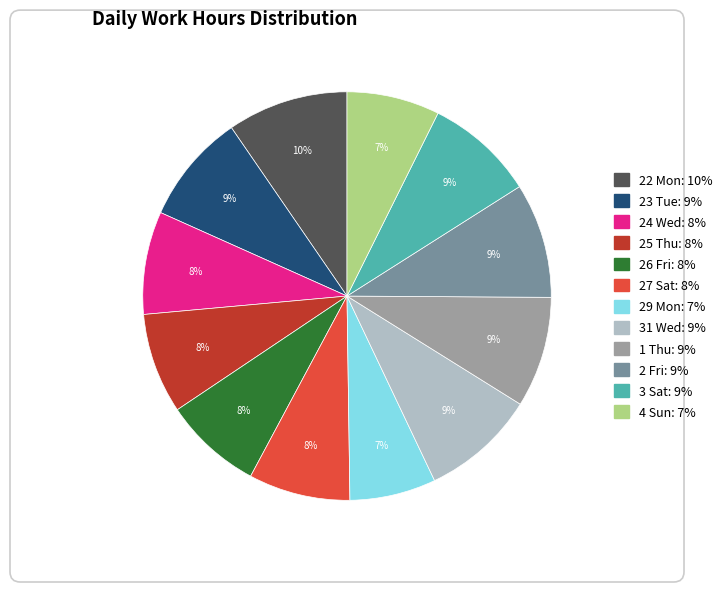

To the nearest percent, what portion does 27 Sat represent?

8%